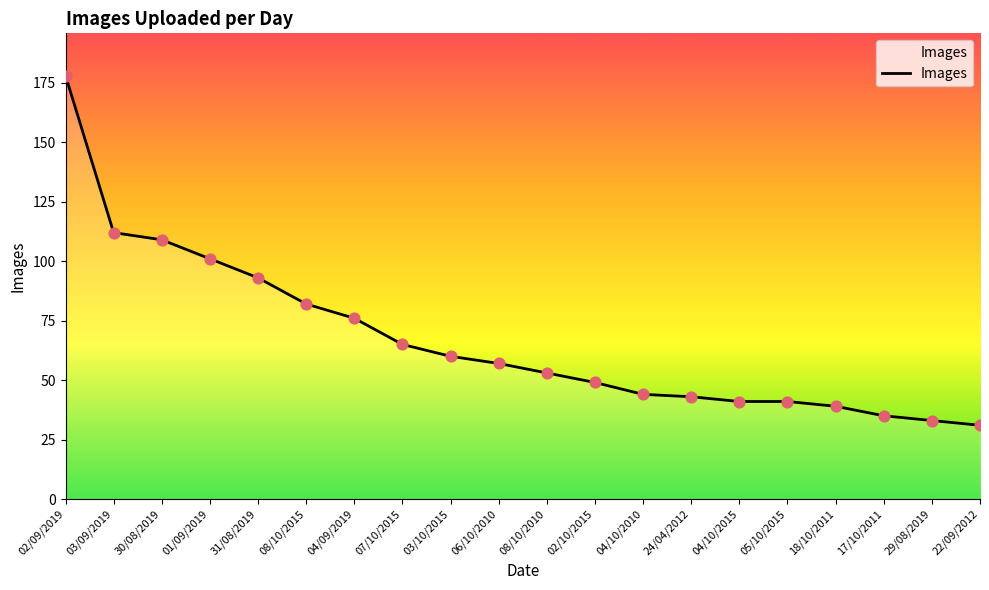

Approximately how many times larger is the value at 06/10/2010 compared to 02/10/2015?

1.2